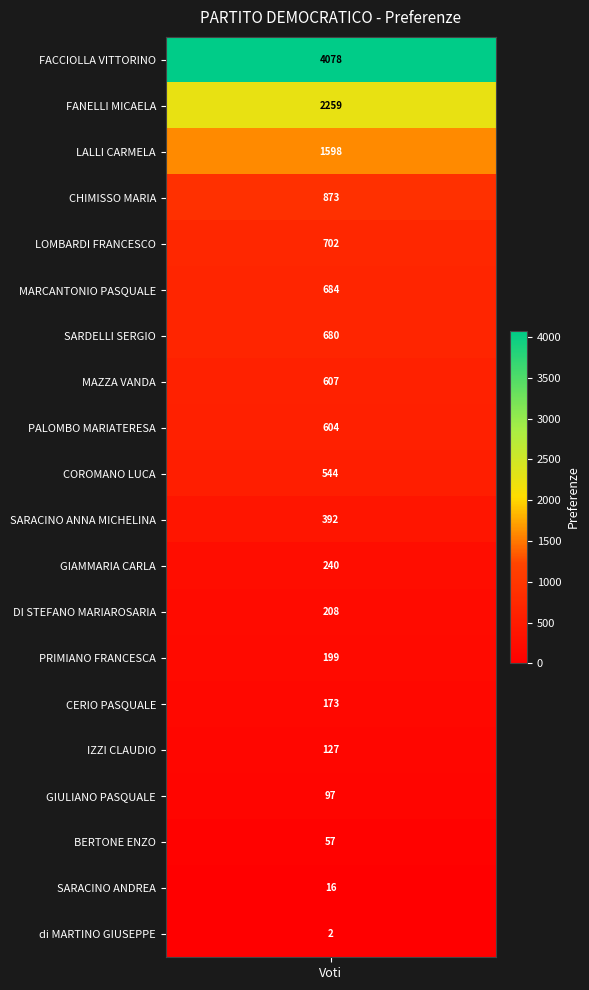

Which has a higher value, 15 or 17?

15